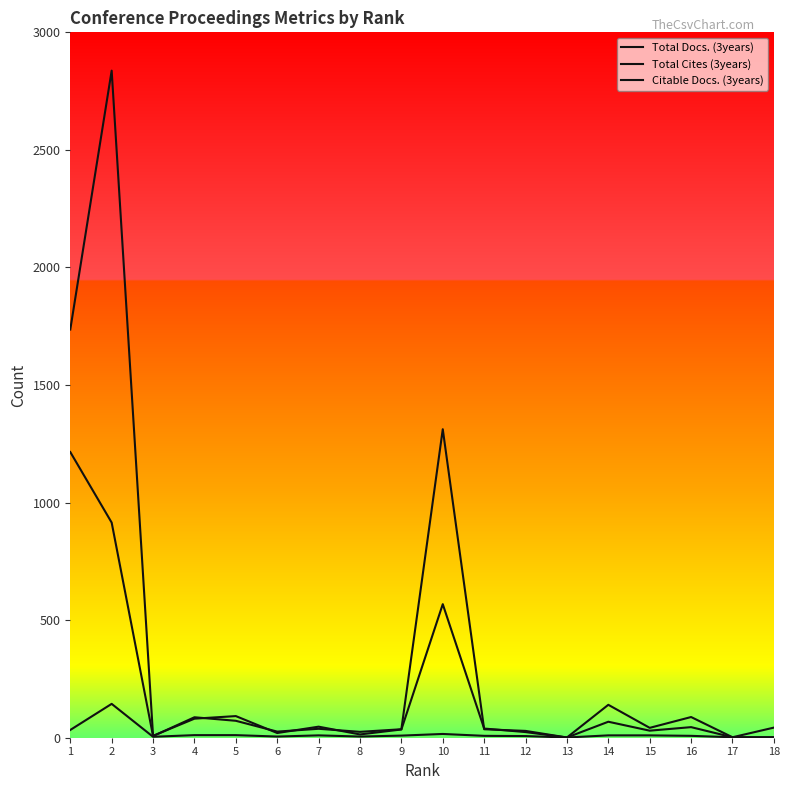

Rank the series by their average value, from highest to lowest.

Citable Docs. (3years), Total Cites (3years), Total Docs. (3years)